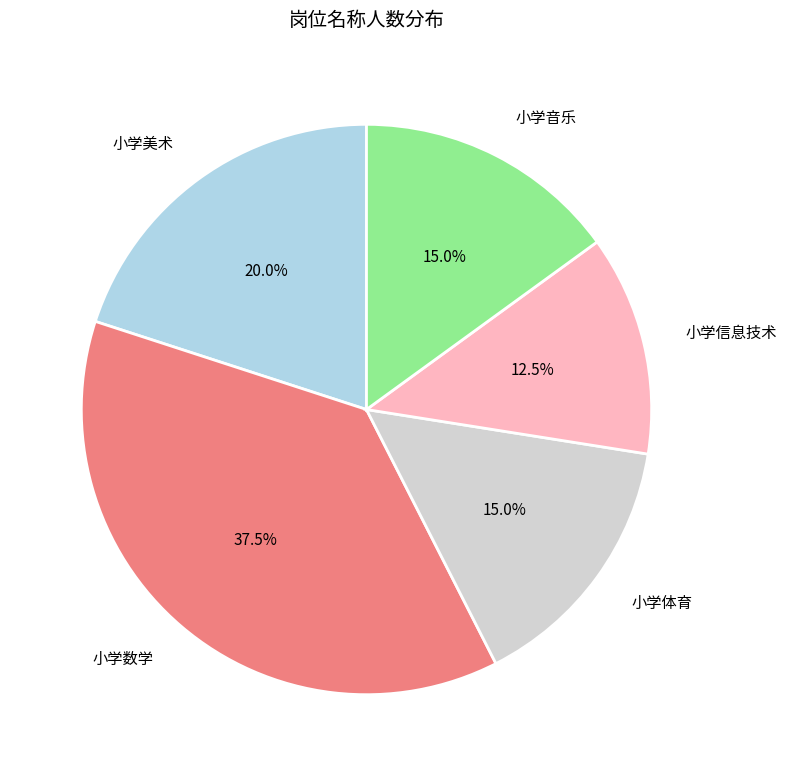

To the nearest percent, what percentage of the pie is 小学体育?

15%